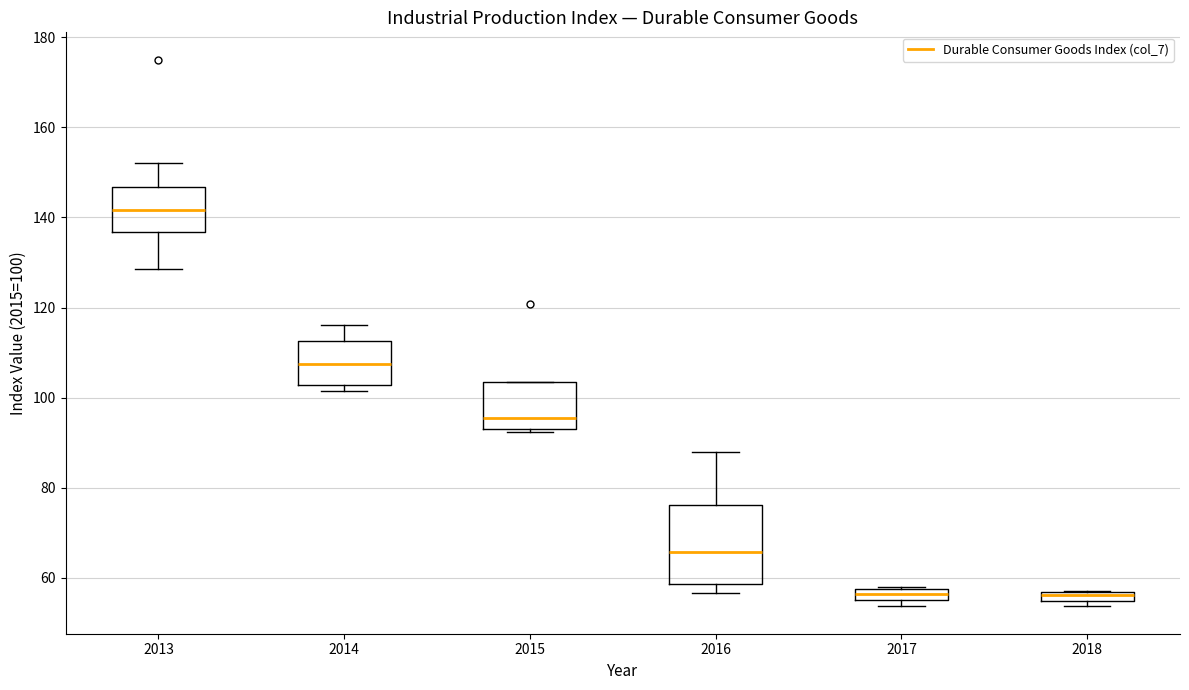

Which box is the tallest, from its lower edge to its upper edge?

2016